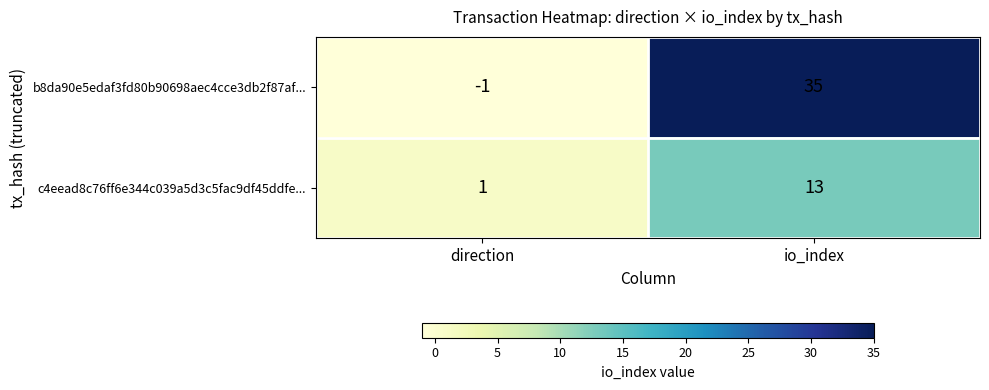

At which label is c4eead8c76ff6e344c039a5d3c5fac9df45ddfe... closest to 7?

direction